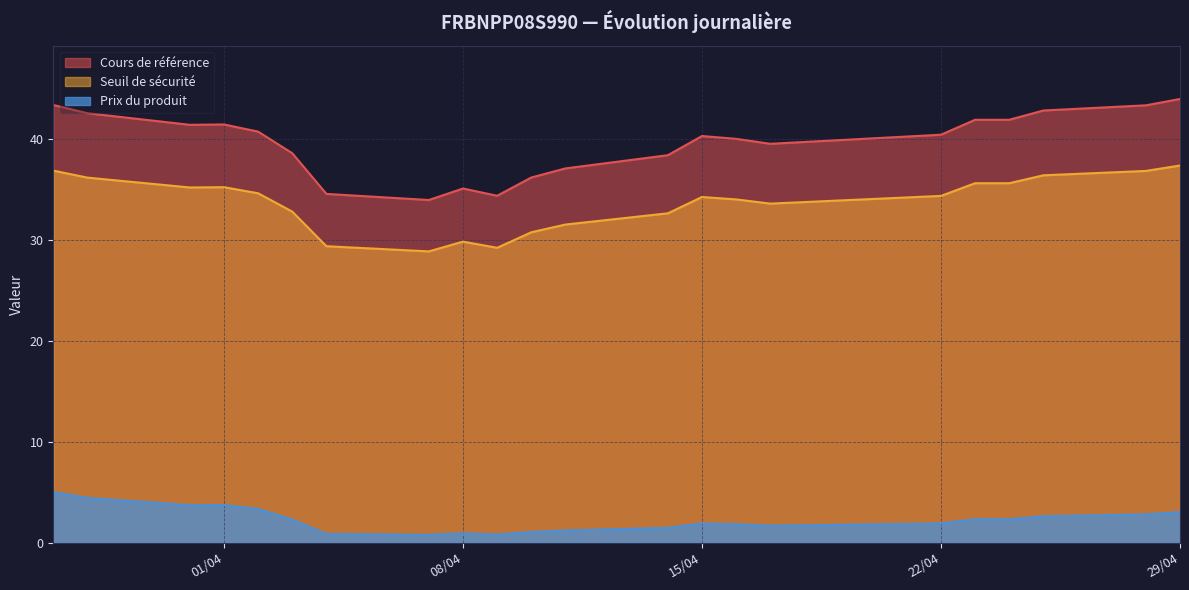

Where is Cours de référence nearest to the value 38?

2025-04-14